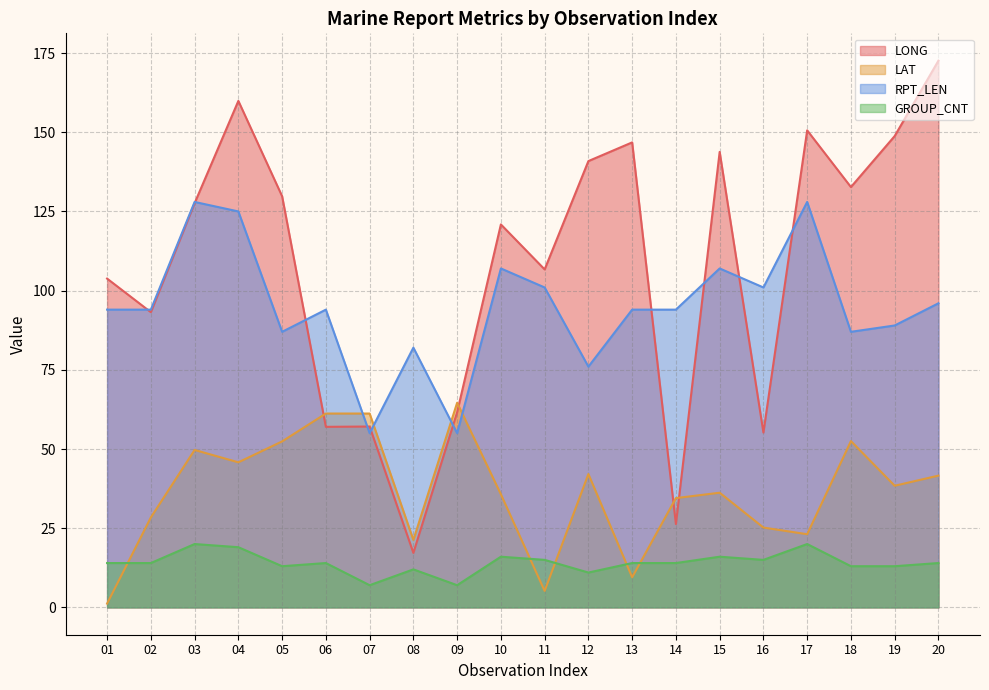

How many series are shown in this chart?

4